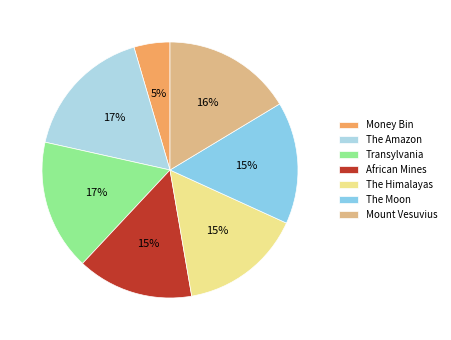

Does The Amazon account for over 50% of the chart?

No